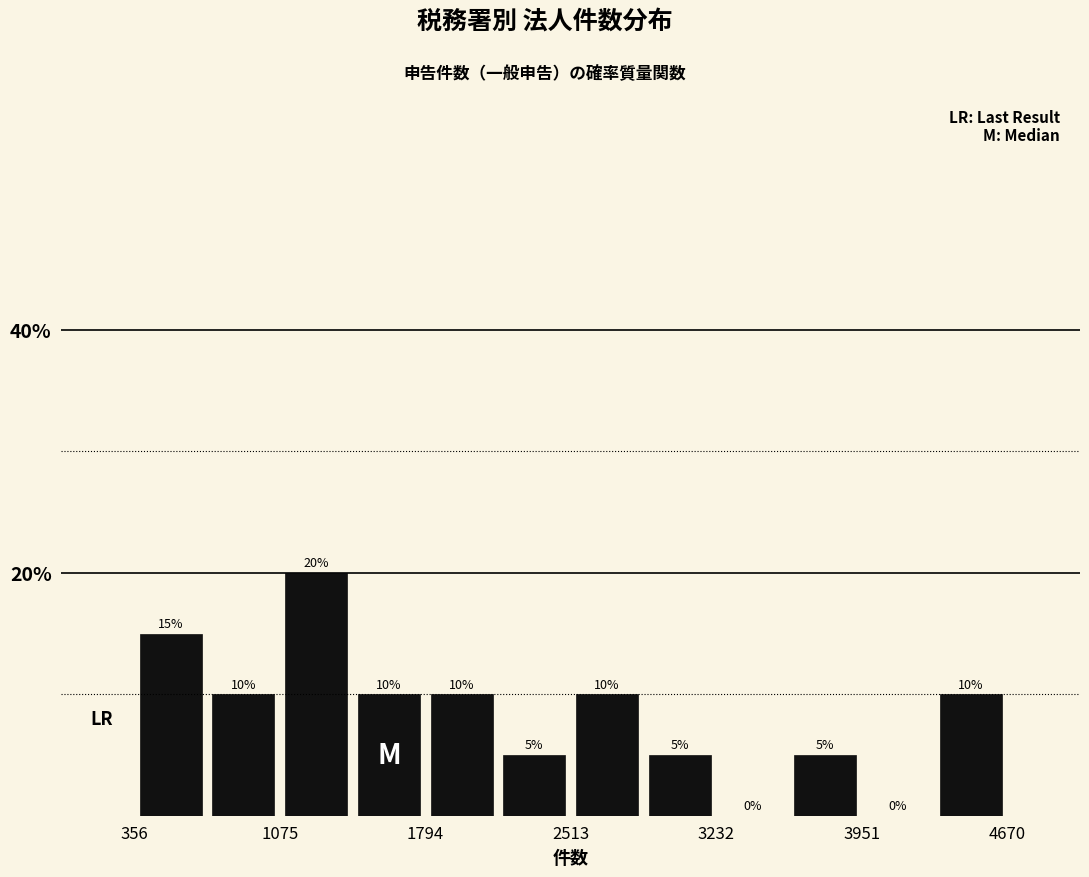

Read against the x-axis, roughly where is the centre of the tallest bar?

1300